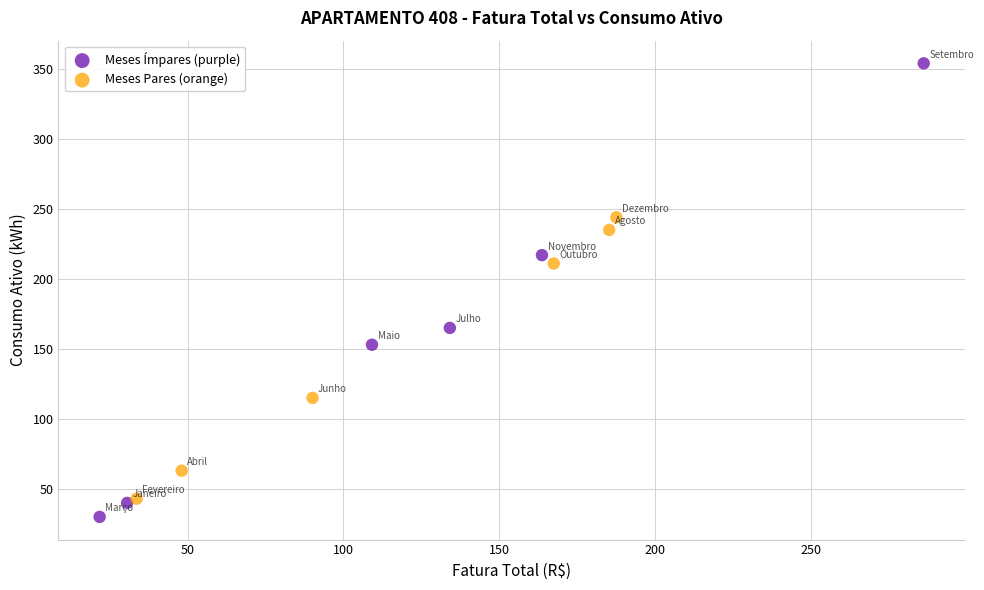

Which series contains the lowest Y value?

Meses Ímpares (purple)